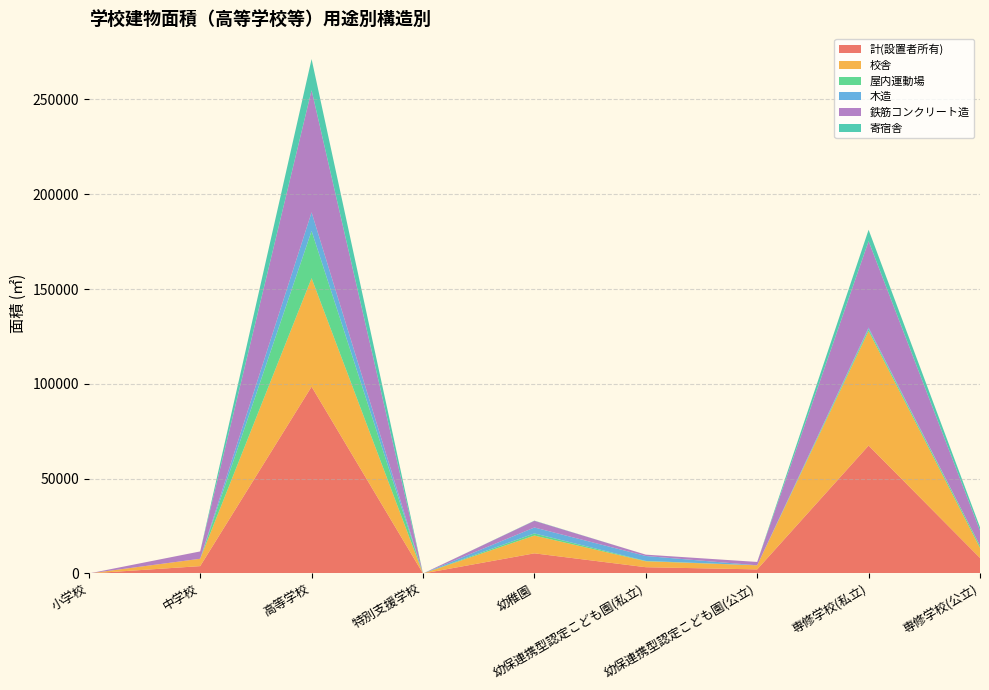

Reading left to right, list all the values displayed in this chart.

計(設置者所有): 小学校=0	中学校=3885	高等学校=98515	特別支援学校=0	幼稚園=10625	幼保連携型認定こども園(私立)=3312	幼保連携型認定こども園(公立)=2160	専修学校(私立)=67447	専修学校(公立)=8204
校舎: 小学校=0	中学校=3885	高等学校=57210	特別支援学校=0	幼稚園=9386	幼保連携型認定こども園(私立)=3126	幼保連携型認定こども園(公立)=2160	専修学校(私立)=60404	専修学校(公立)=5297
屋内運動場: 小学校=0	中学校=0	高等学校=24900	特別支援学校=0	幼稚園=1123	幼保連携型認定こども園(私立)=186	幼保連携型認定こども園(公立)=0	専修学校(私立)=1051	専修学校(公立)=1138
木造: 小学校=0	中学校=0	高等学校=9834	特別支援学校=0	幼稚園=3118	幼保連携型認定こども園(私立)=2607	幼保連携型認定こども園(公立)=0	専修学校(私立)=752	専修学校(公立)=0
鉄筋コンクリート造: 小学校=0	中学校=3865	高等学校=64402	特別支援学校=0	幼稚園=3507	幼保連携型認定こども園(私立)=705	幼保連携型認定こども園(公立)=1770	専修学校(私立)=45608	専修学校(公立)=7976
寄宿舎: 小学校=0	中学校=0	高等学校=16405	特別支援学校=0	幼稚園=116	幼保連携型認定こども園(私立)=0	幼保連携型認定こども園(公立)=0	専修学校(私立)=5992	専修学校(公立)=1769